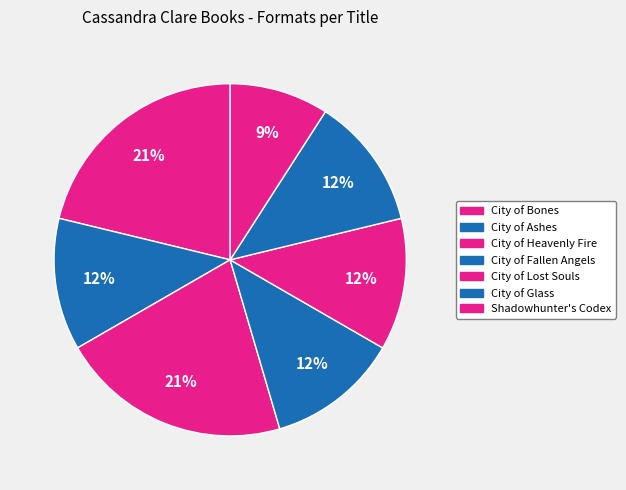

To the nearest percent, what portion does City of Bones represent?

21%